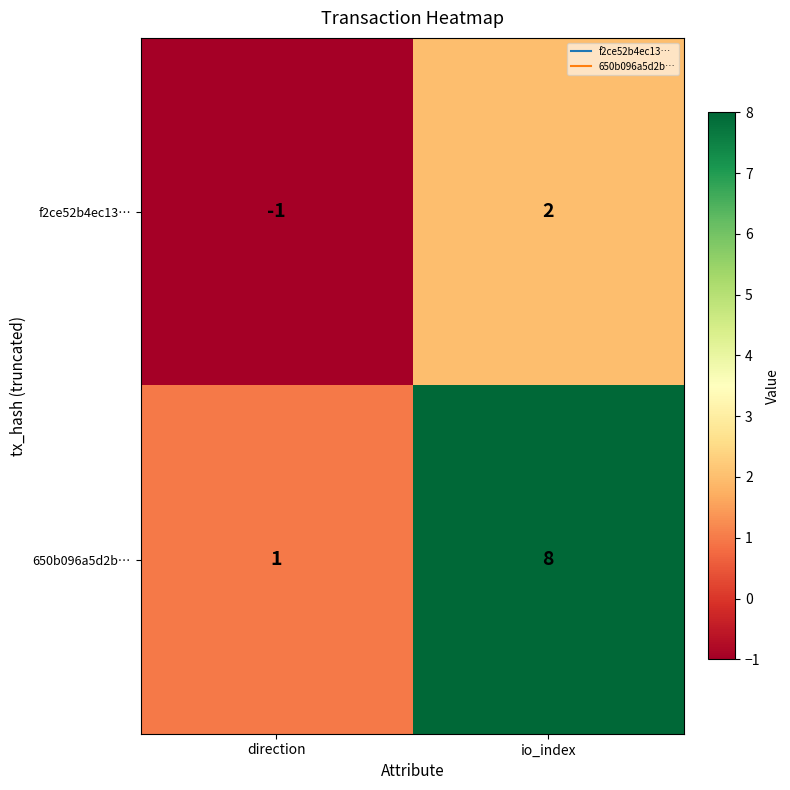

At which category does the chart reach its minimum across all series?

direction